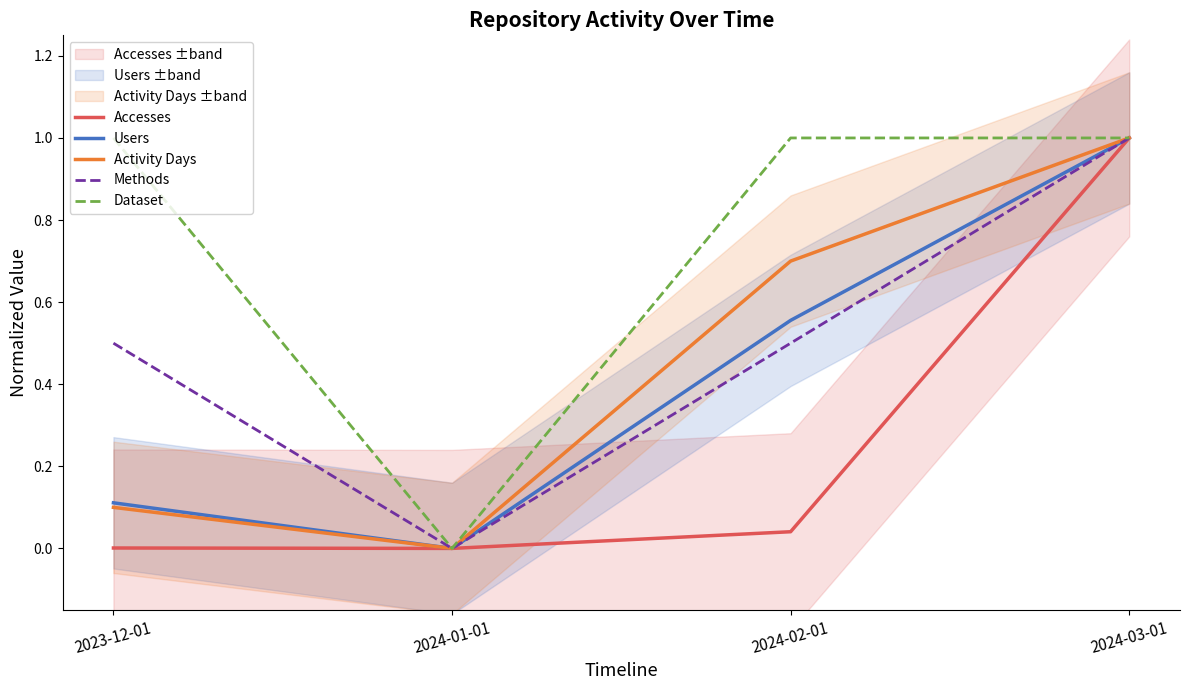

What is the label of the 3rd point from the right?

2024-01-01